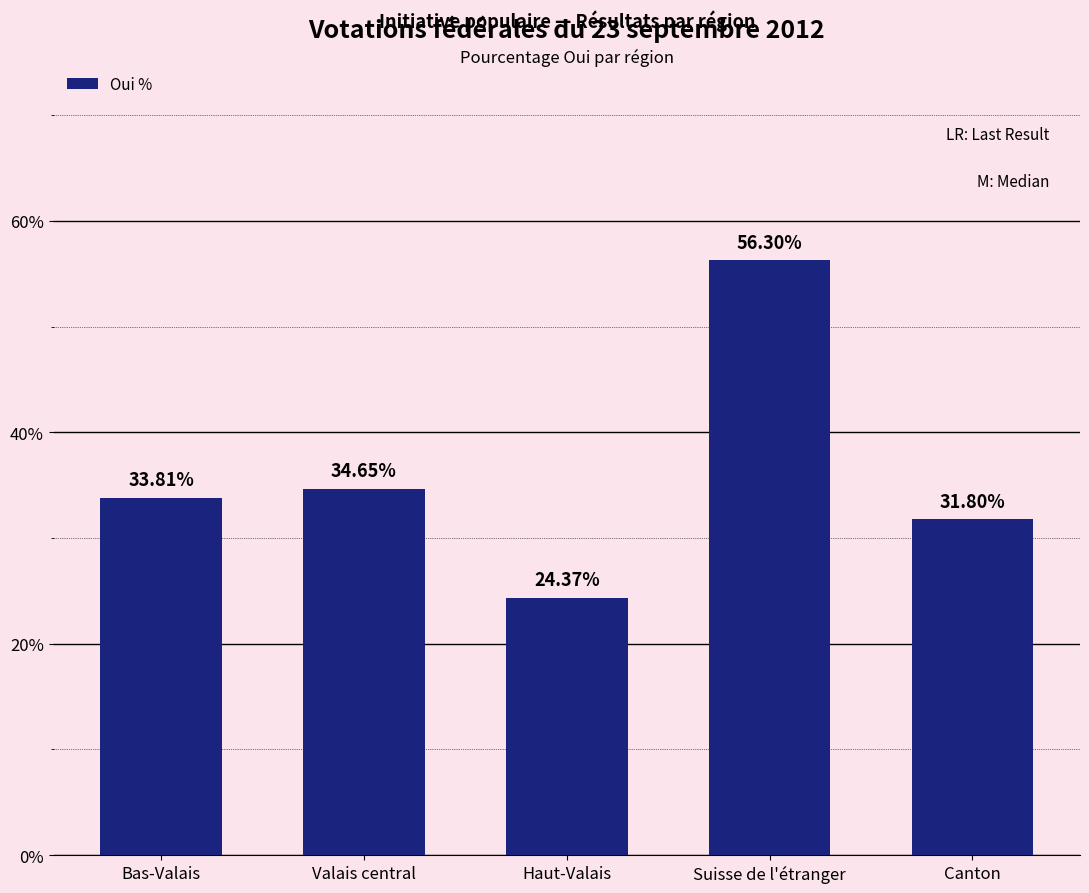

The chart shows a value of 34.6 at Valais central. True or false?

True